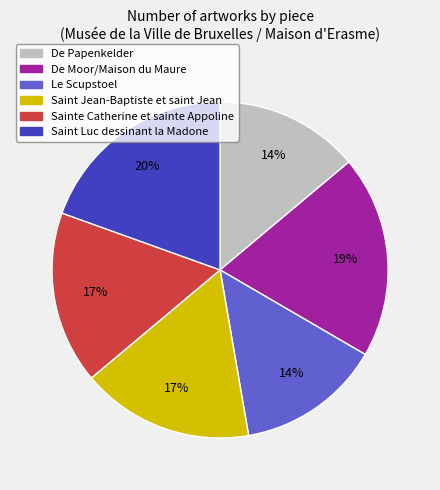

To the nearest percent, what percentage of the pie is Saint Jean-Baptiste et saint Jean?

17%